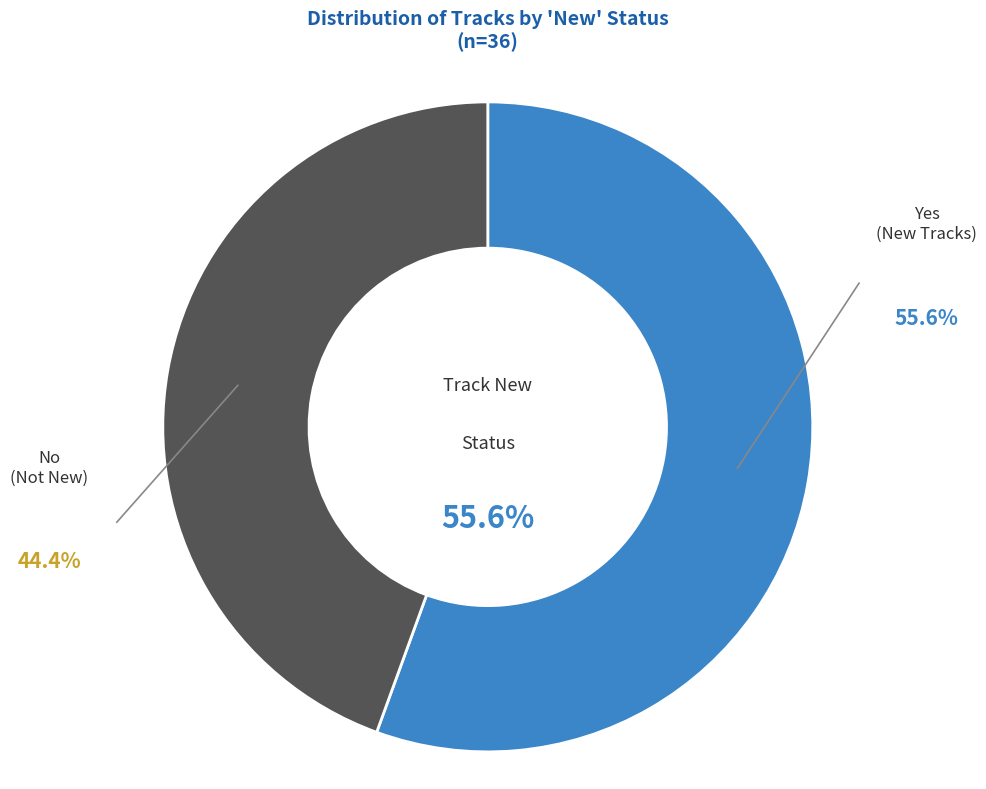

Is there any slice that represents more than half of the pie?

Yes